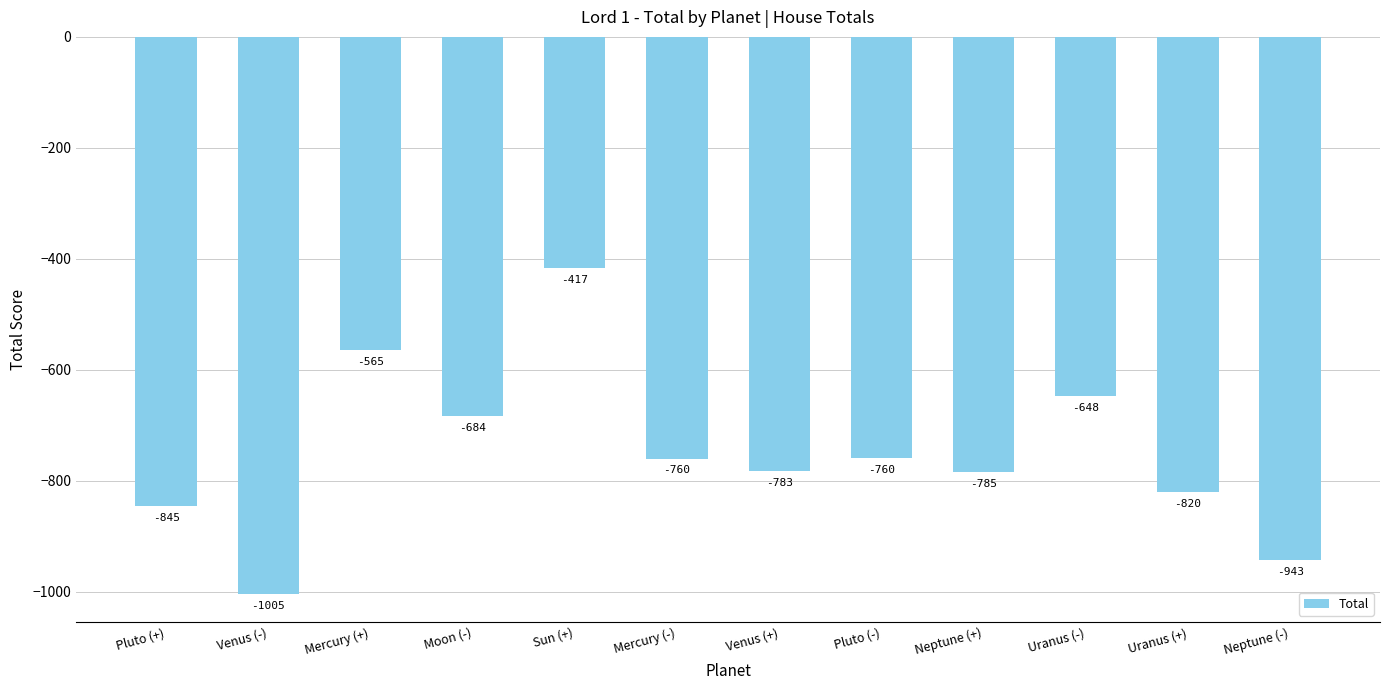

What is the difference between the maximum and minimum values?

587.8